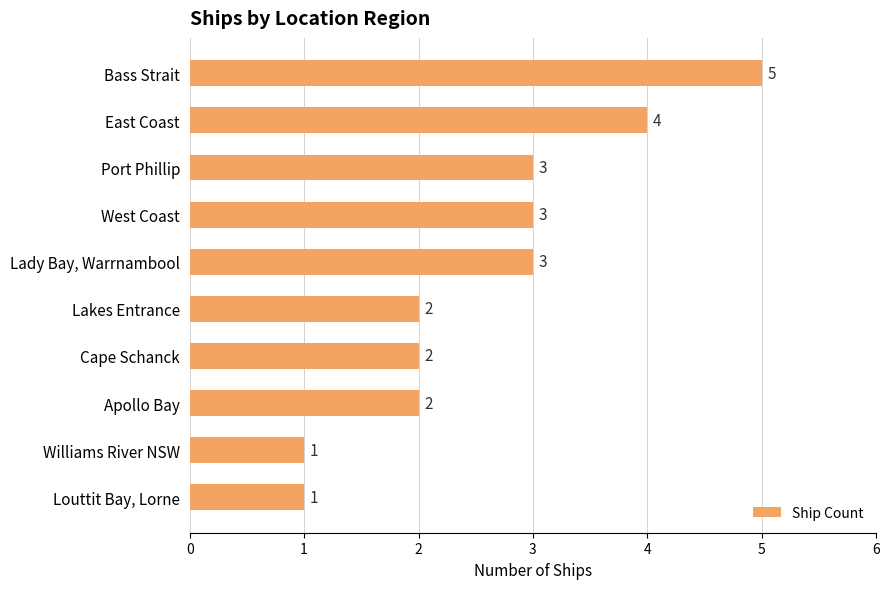

Reading top to bottom, what are all the values shown in this chart?

5	4	3	3	3	2	2	2	1	1